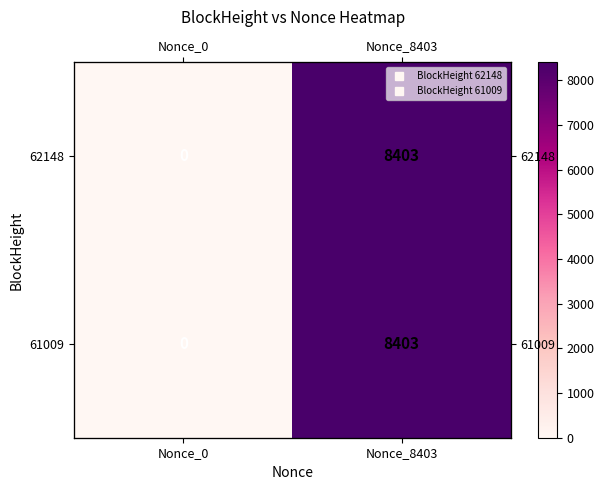

At how many categories does at least one series exceed 4376?

1